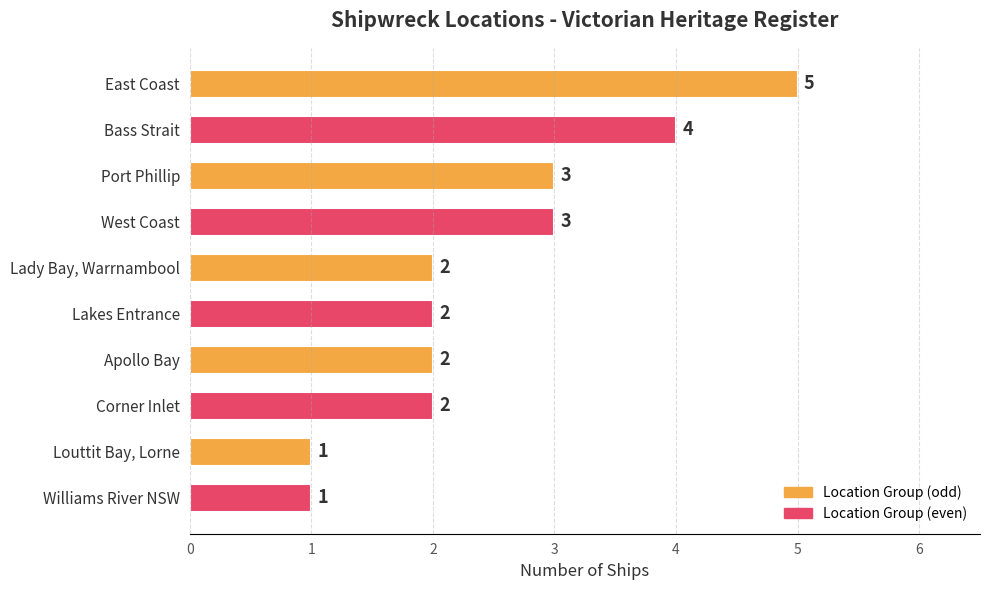

Which label corresponds to the largest value in the chart?

East Coast